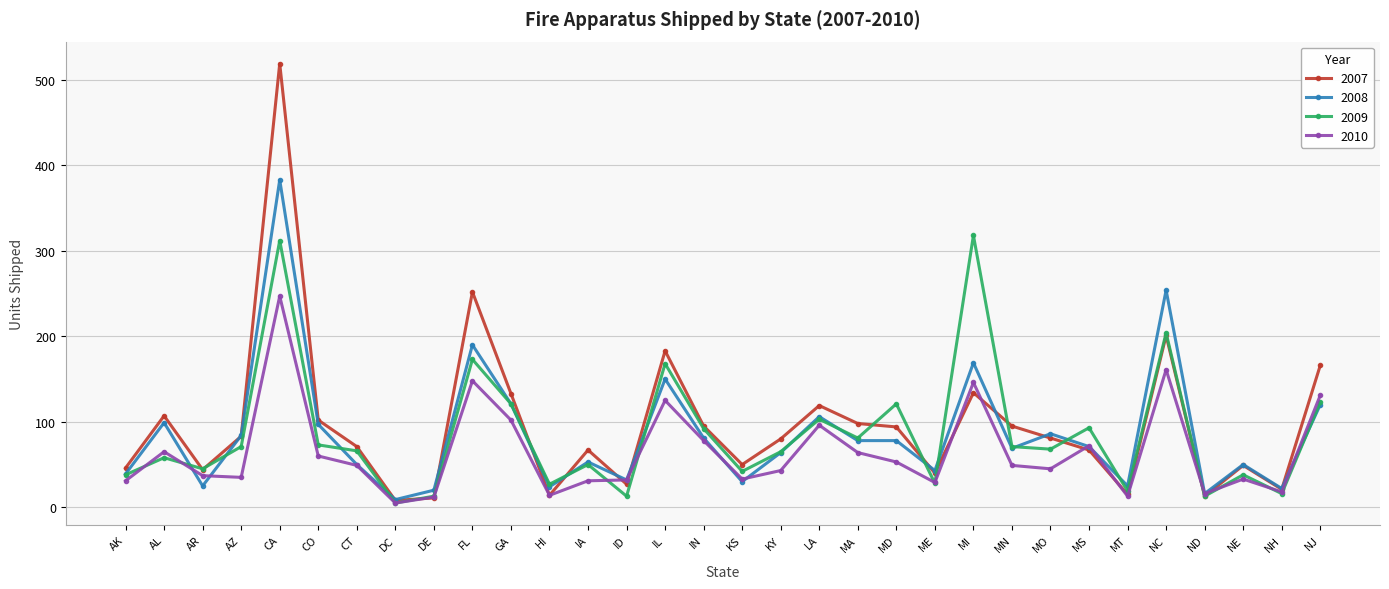

Which series has the largest range (max minus min)?

2007